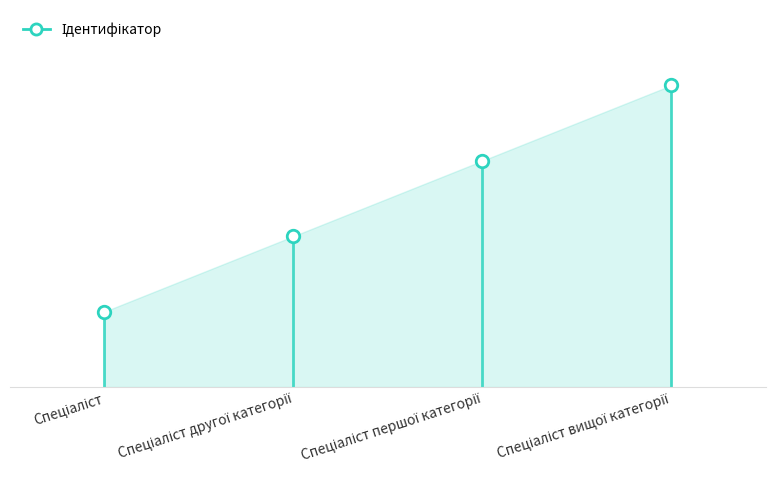

How many values are between 2 and 4?

3